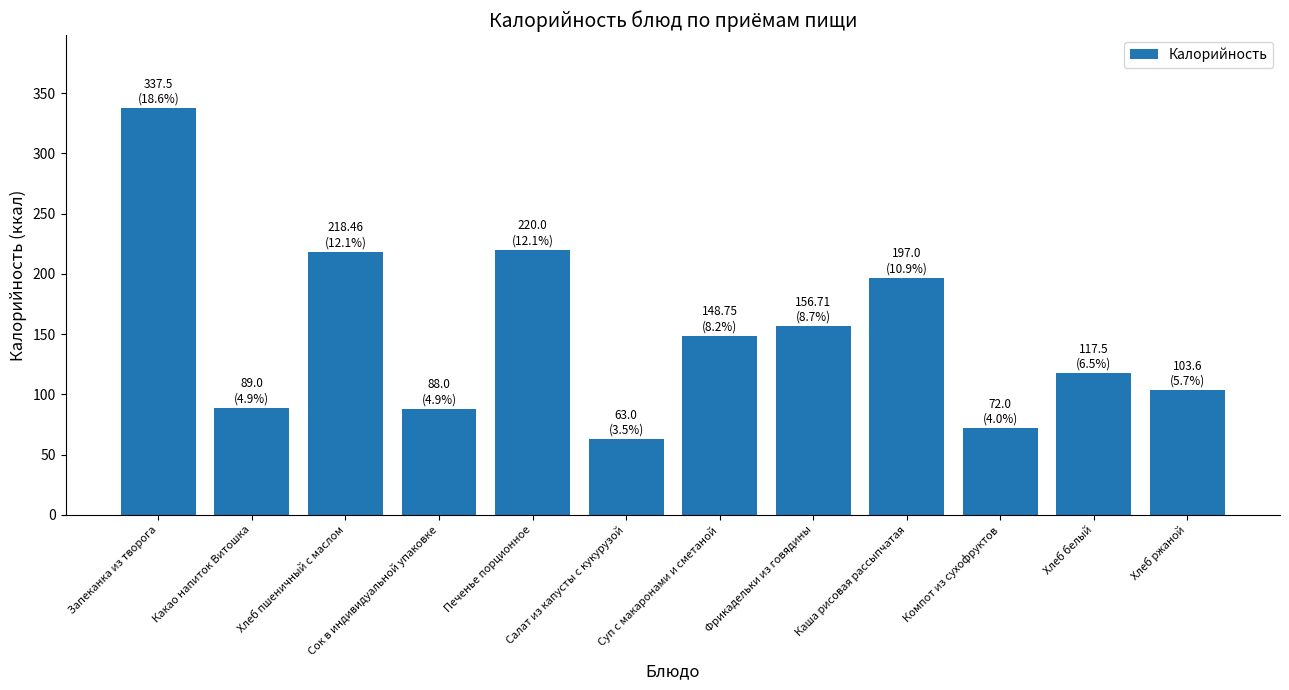

What is the sum of the values at Какао напиток Витошка and Салат из капусты с кукурузой?

152.0